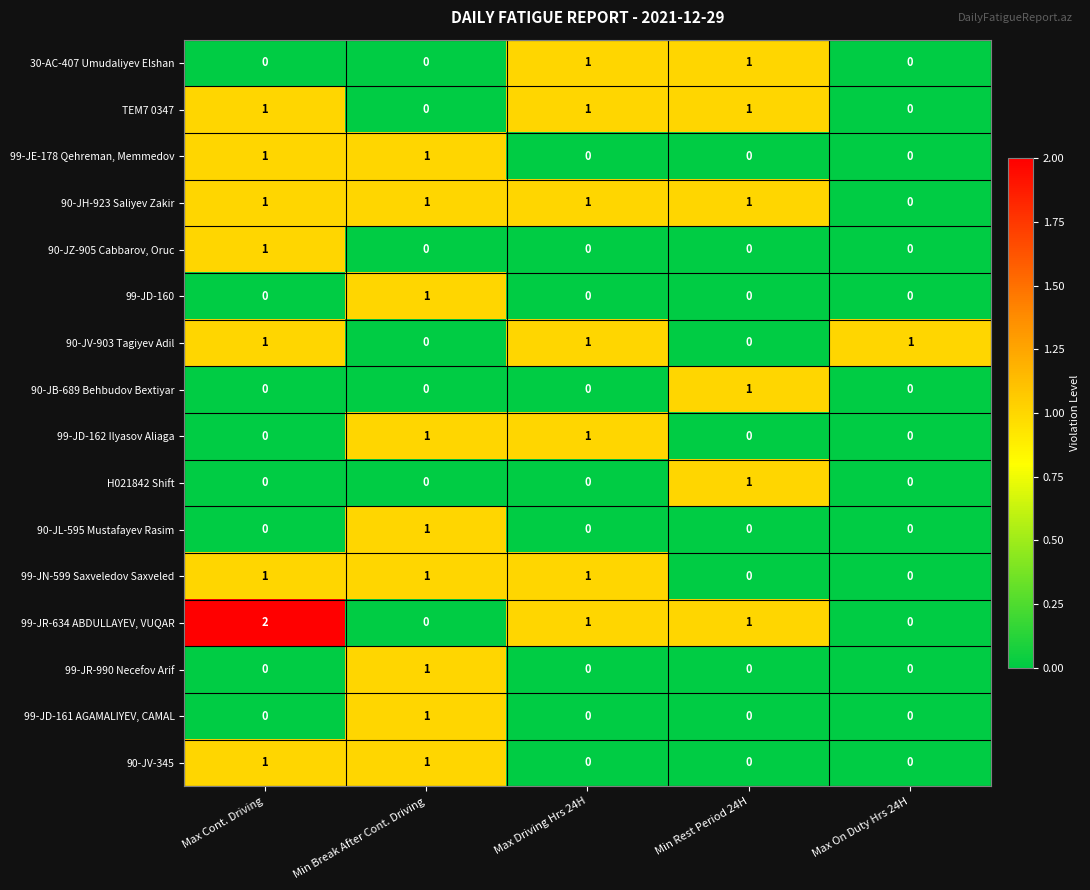

What is the sum of all 90-JV-903 Tagiyev Adil values?

3